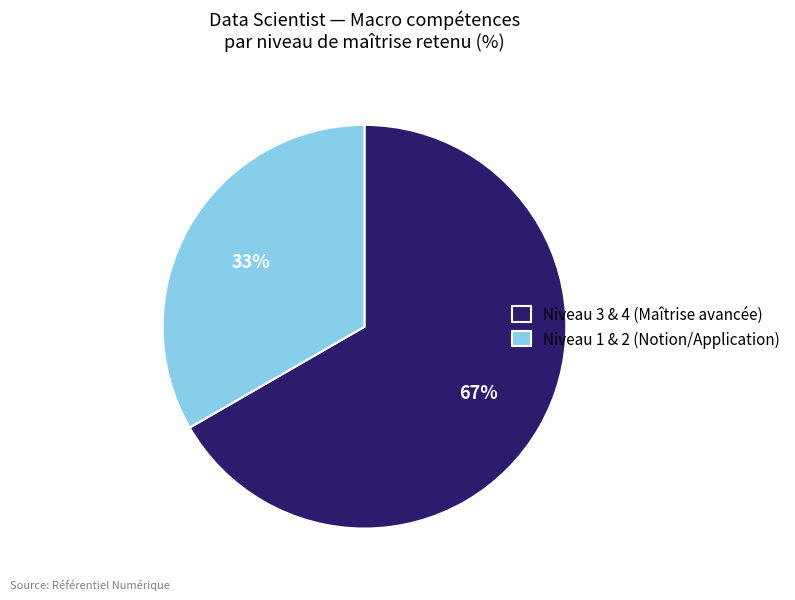

Combined, do Niveau 1 & 2 (Notion/Application) and Niveau 3 & 4 (Maîtrise avancée) account for over 50%?

Yes